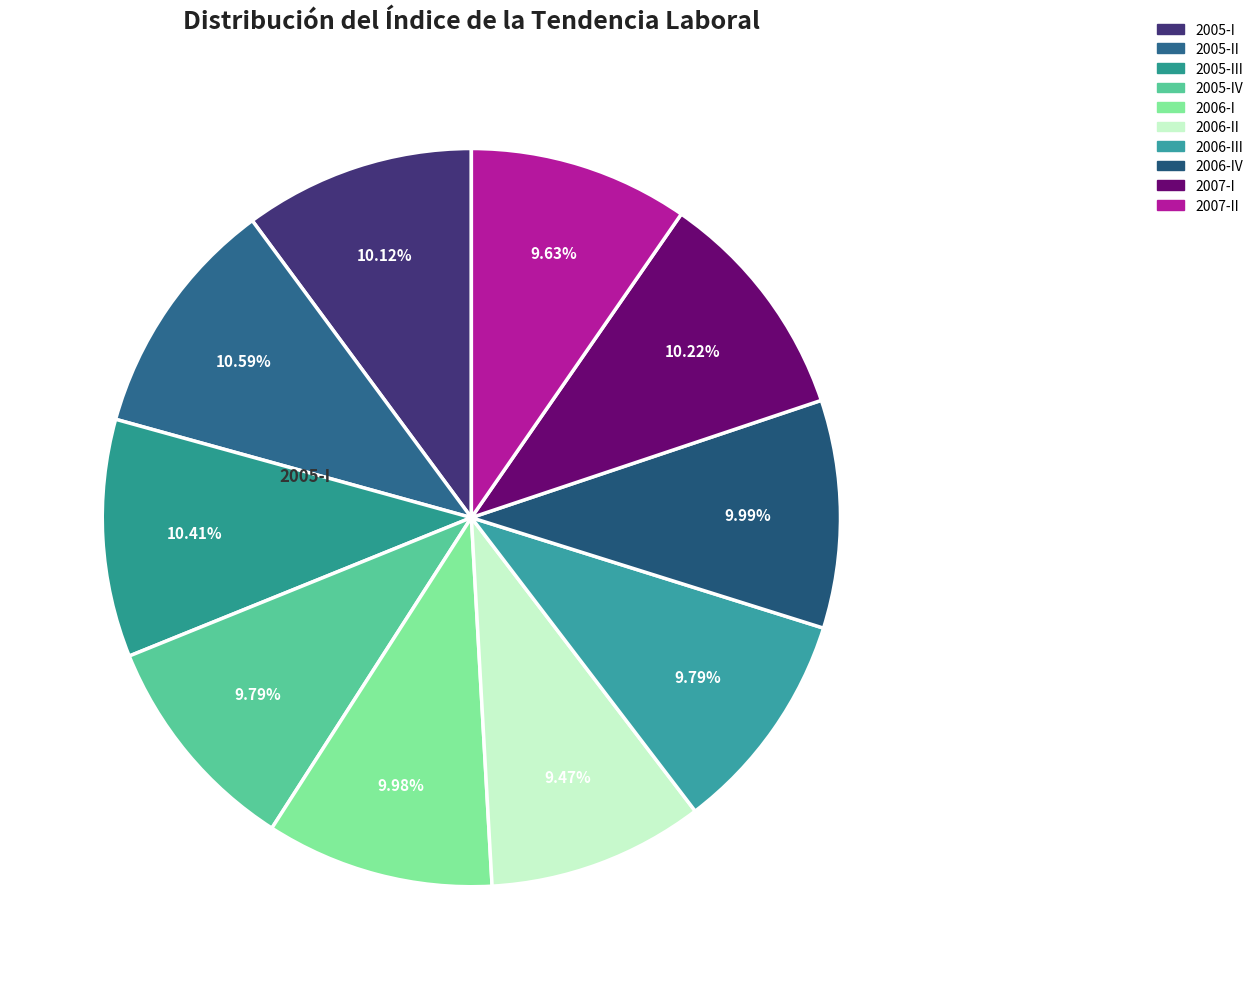

How many segments does this pie chart have?

10